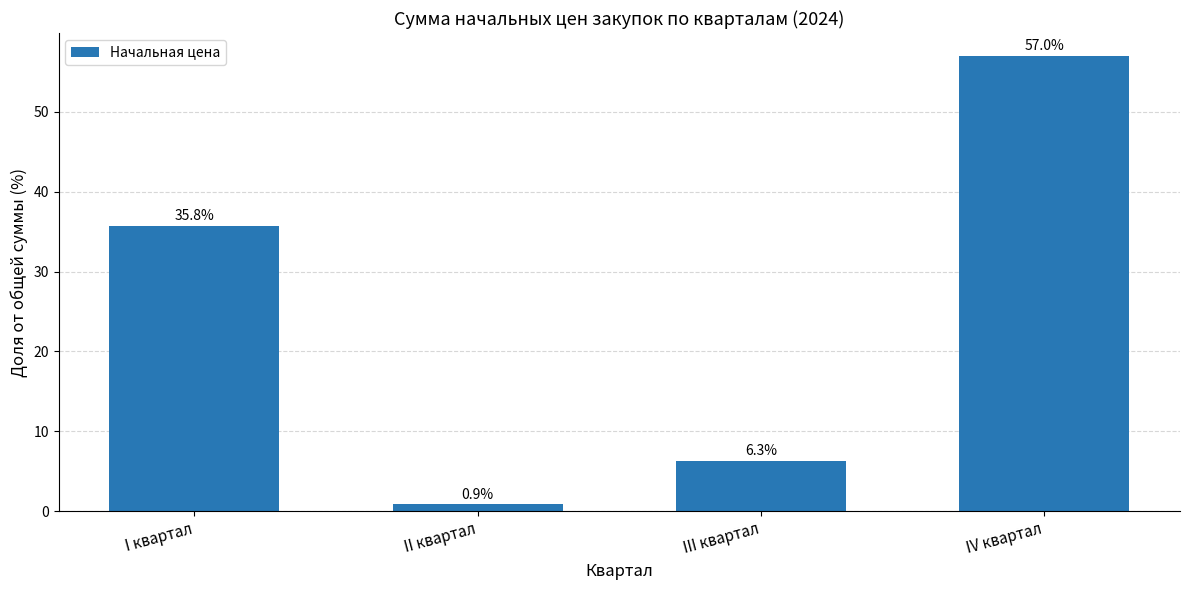

Reading left to right, transcribe all the data shown in this chart.

35.8	0.9	6.3	57.0